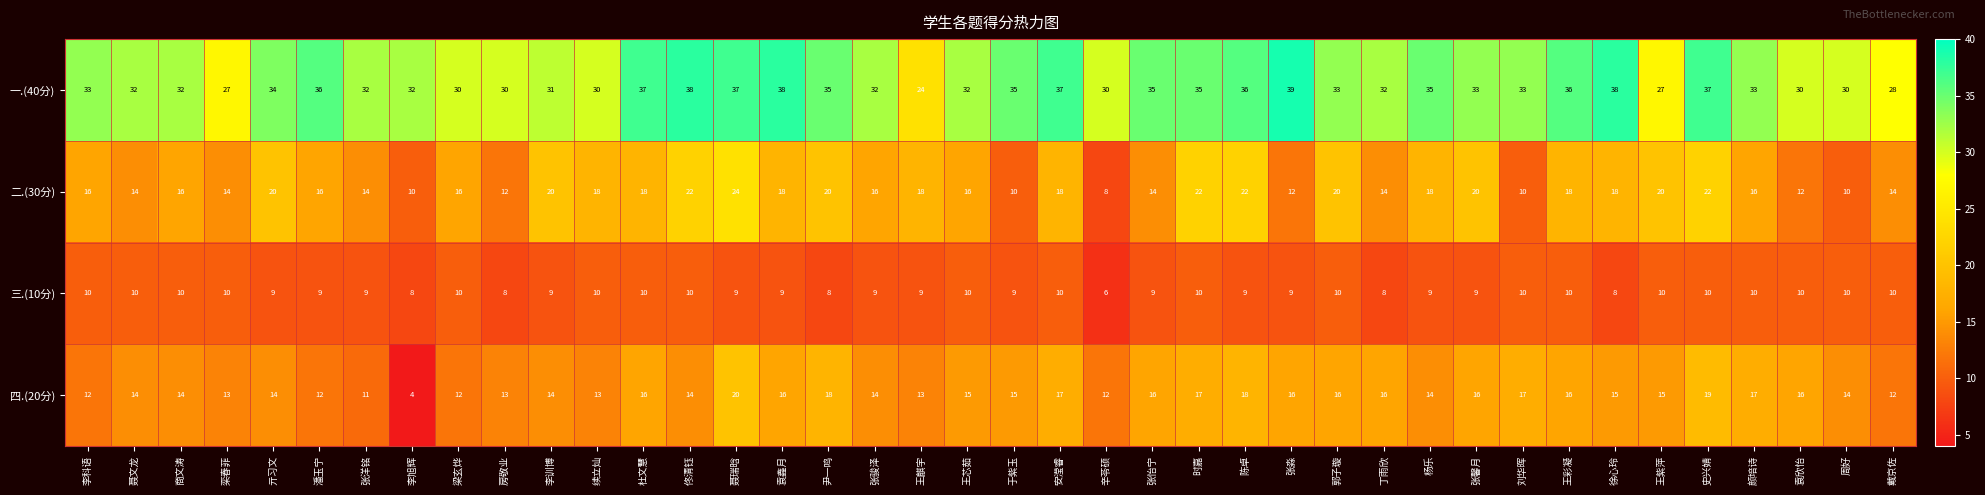

At which category does the chart reach its minimum across all series?

李旭辉